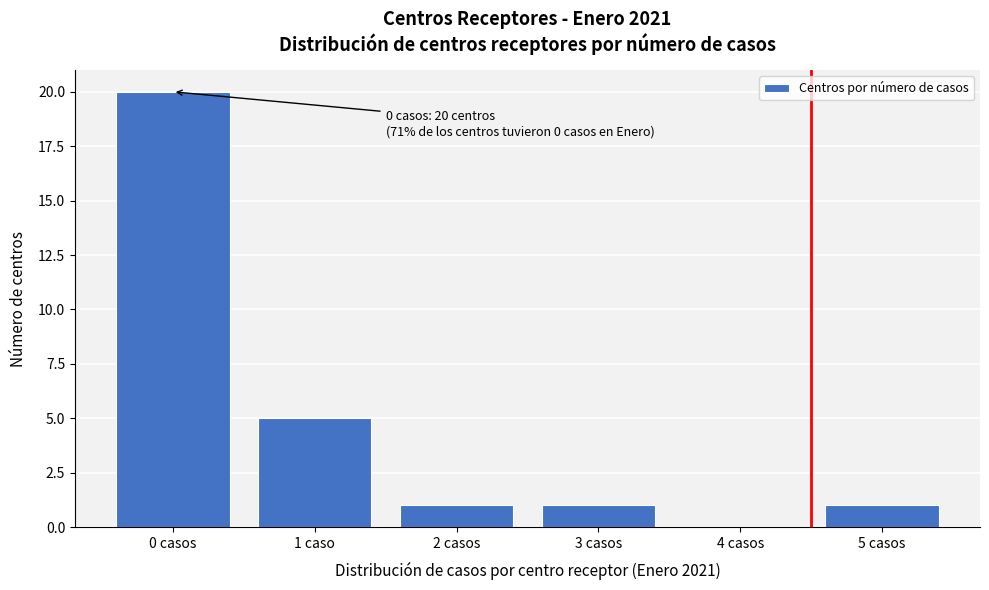

Reading left to right, what are all the values shown in this chart?

0 casos=20	1 caso=5	2 casos=1	3 casos=1	4 casos=0	5 casos=1